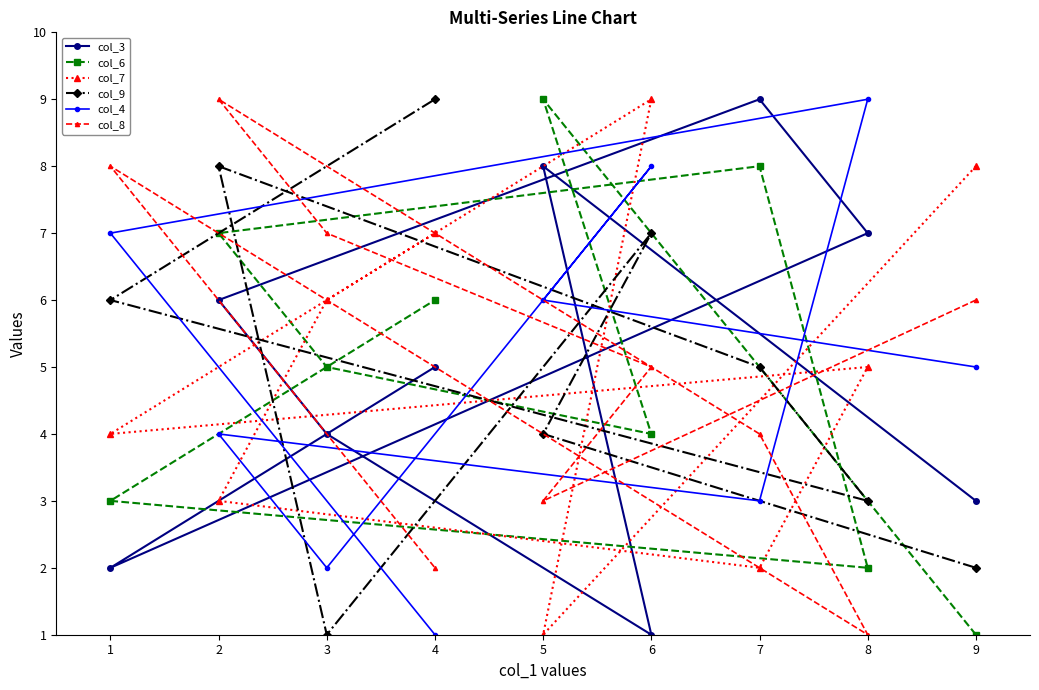

The value of col_7 at 1 is 2. True or false?

False